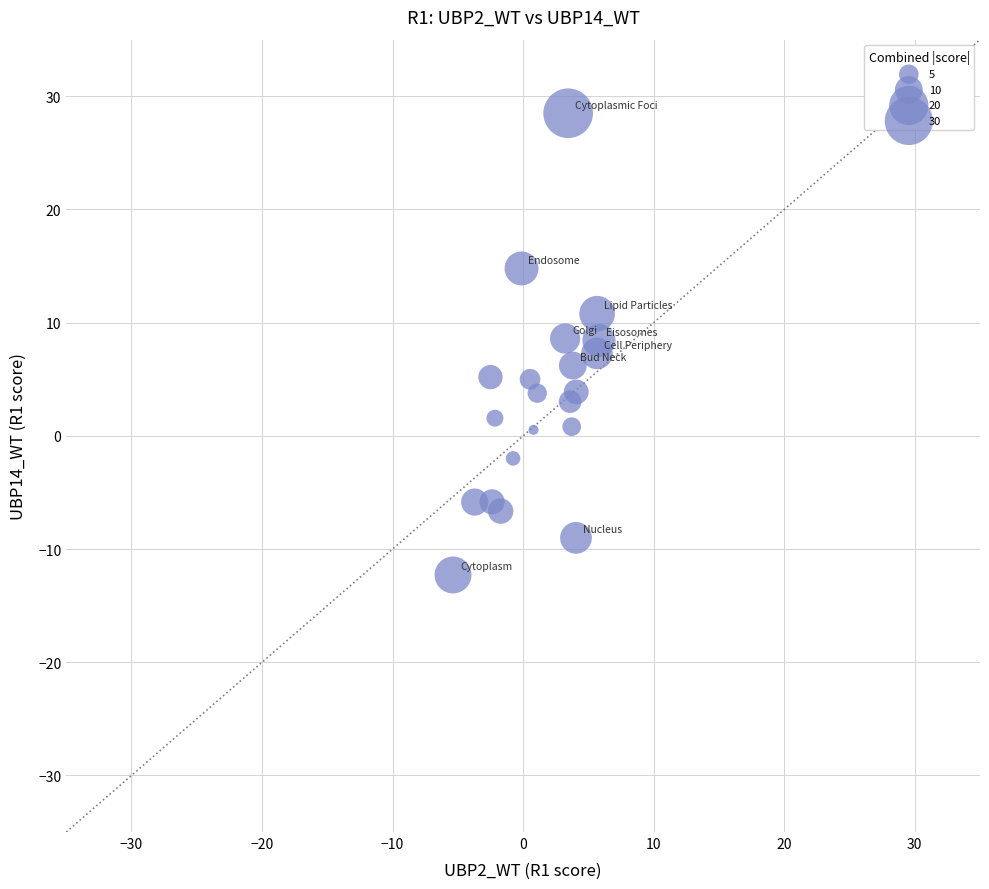

What is the range of X values (max minus min)?

11.2